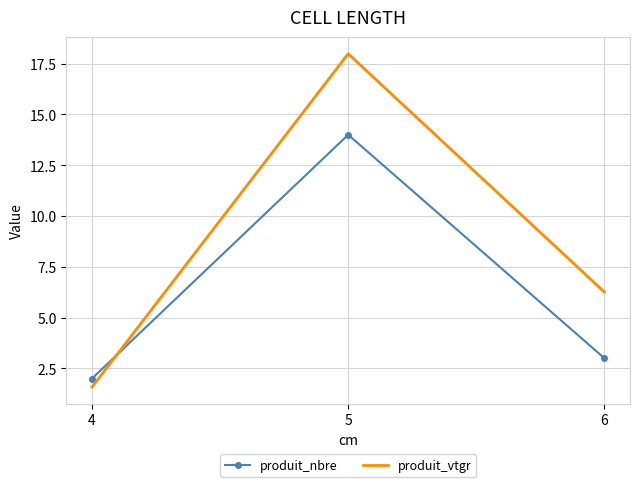

True or false: produit_nbre has a value of 2.0 at 4.

True